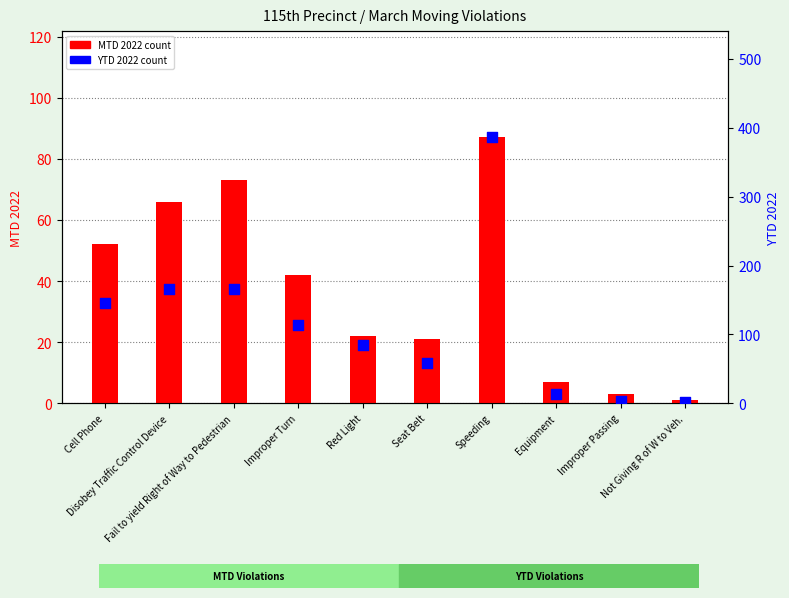

At how many categories does at least one series exceed 321?

1